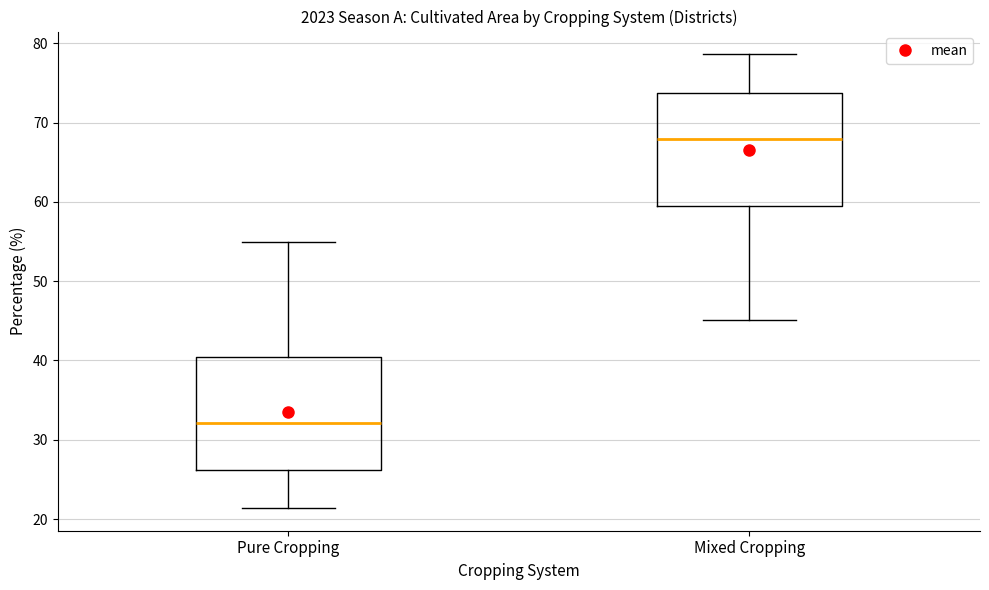

Reading left to right, read every box against the y-axis: the position of its median line, the range the box covers, and the ends of its whiskers. The values are not printed on the chart, so give them approximately, as read against the axis.

Pure Cropping: median 32, box 26 to 40, whiskers 21 to 55
Mixed Cropping: median 68, box 60 to 74, whiskers 45 to 79